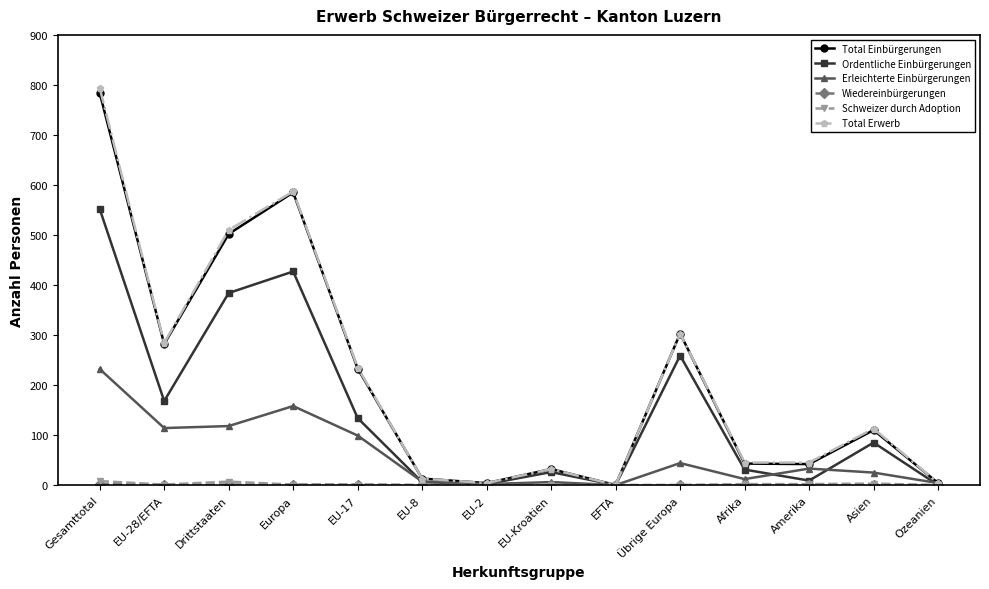

Which series changed the most between EU-28/EFTA and EU-8?

Total Erwerb